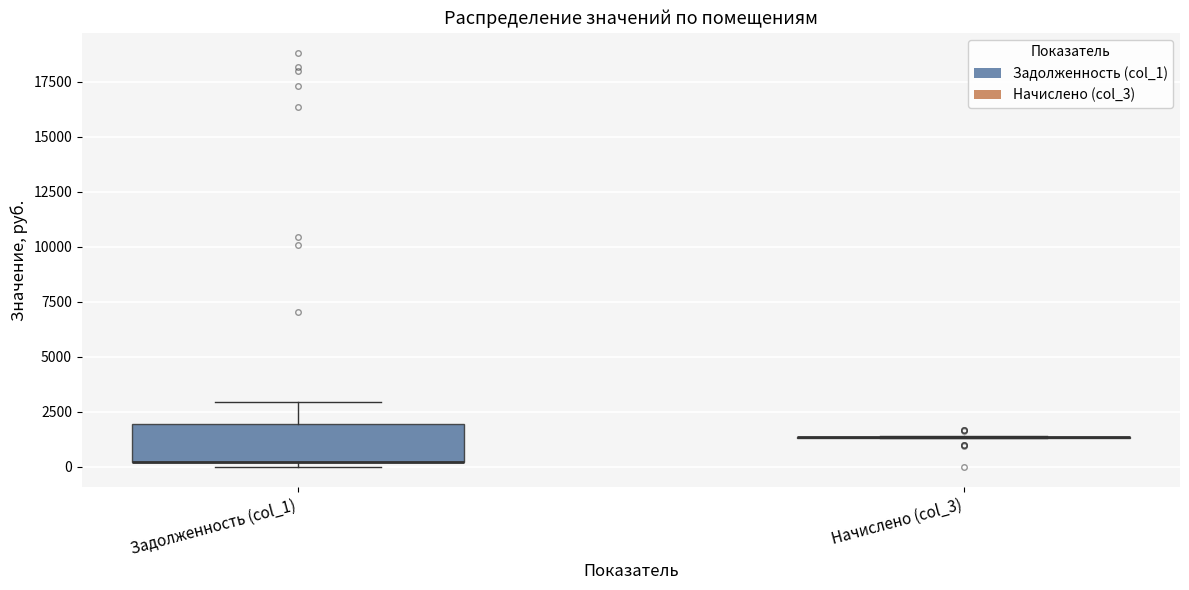

Which box is the tallest, from its lower edge to its upper edge?

Задолженность (col_1)